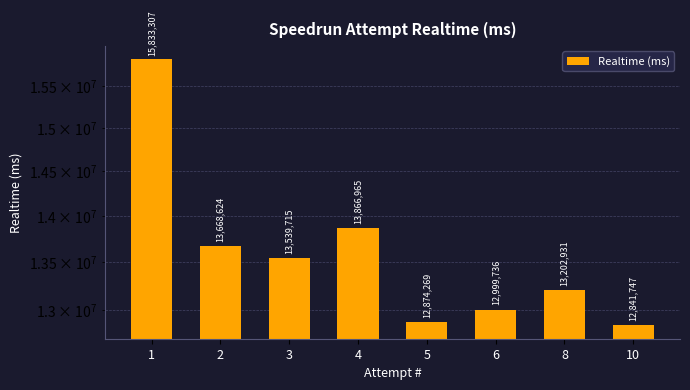

List the labels in order of value, smallest first.

10, 5, 6, 8, 3, 2, 4, 1